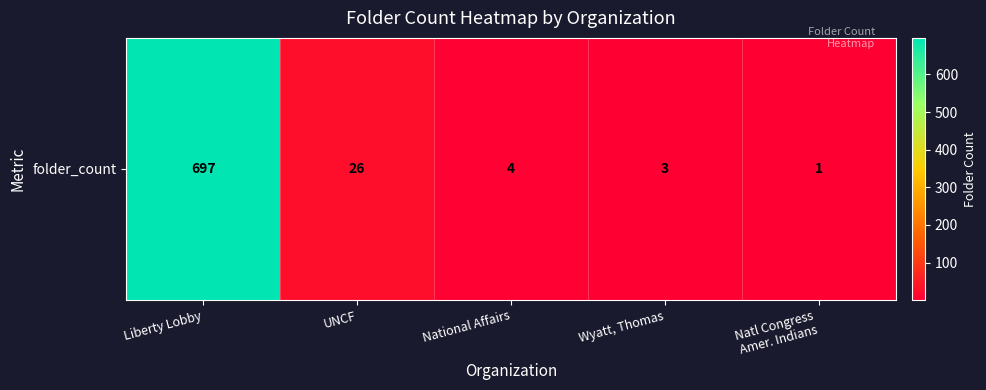

How many data points are above 4?

2